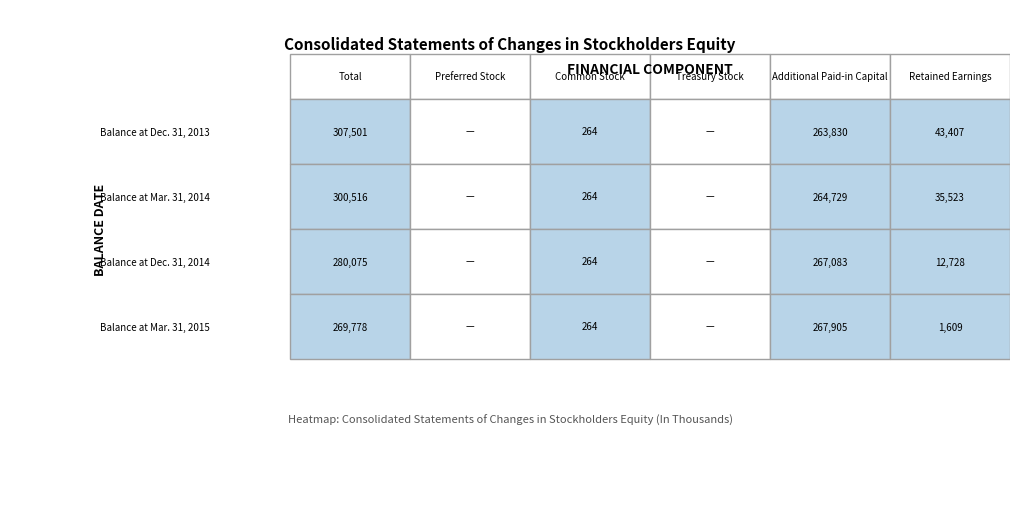

Rank the series by their maximum value, from highest to lowest.

Balance at Dec. 31, 2013, Balance at Mar. 31, 2014, Balance at Dec. 31, 2014, Balance at Mar. 31, 2015